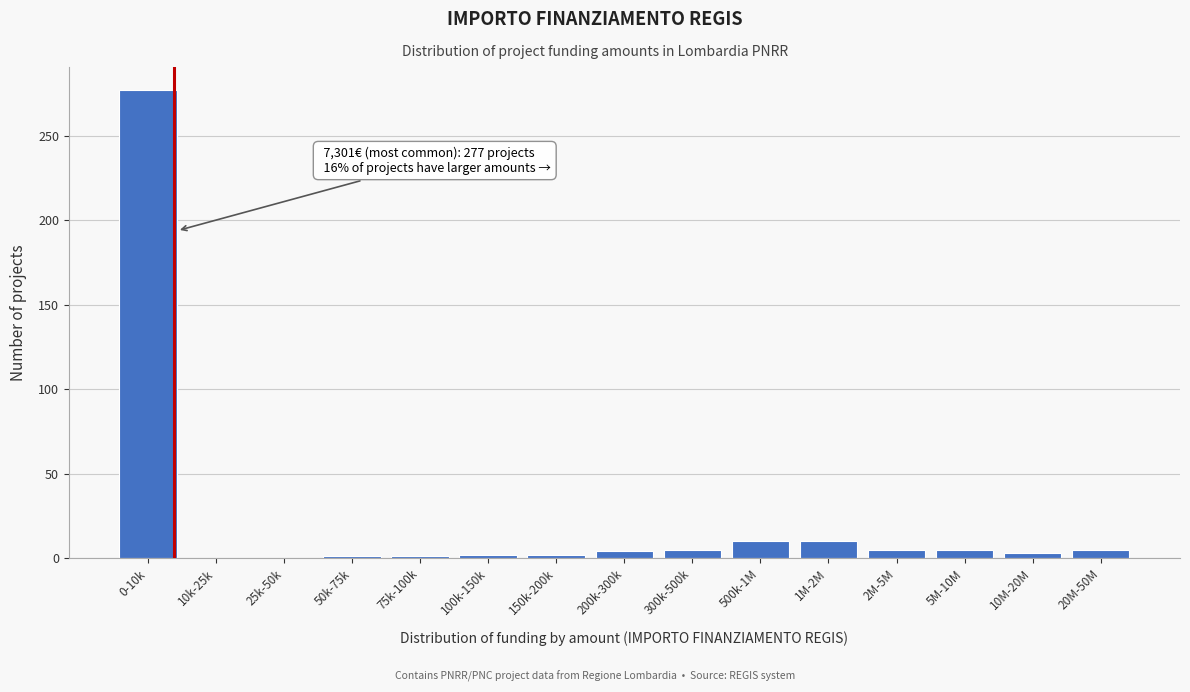

Is it true that the value at 0-10k is 410?

False